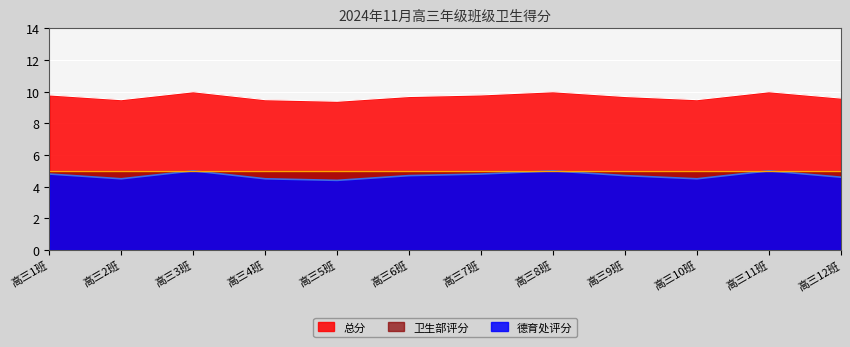

What are all the series names shown in the legend?

总分, 卫生部评分, 德育处评分